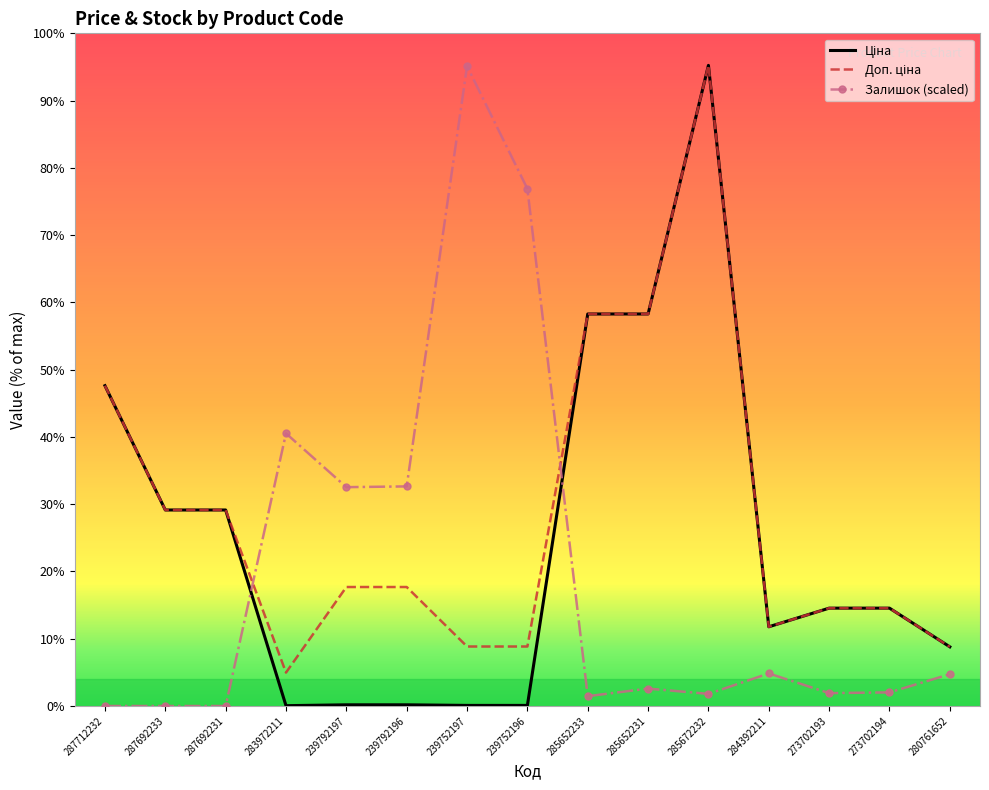

What is the label of the 4th point from the right?

284392211